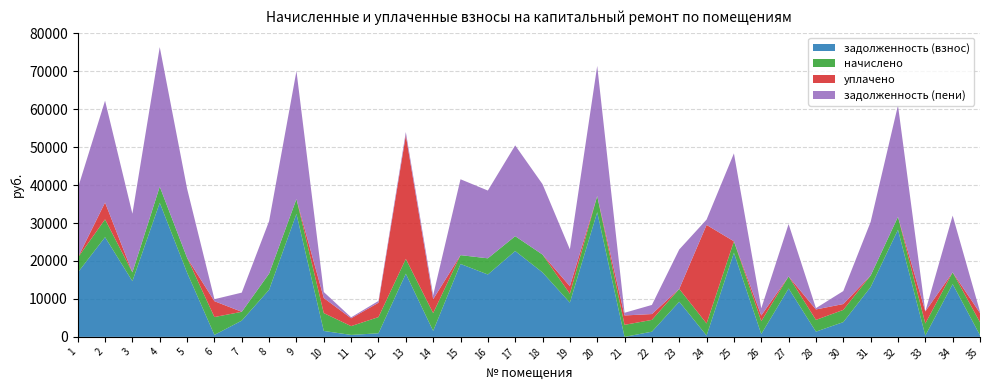

What is the total value across all series at 23?

23027.9